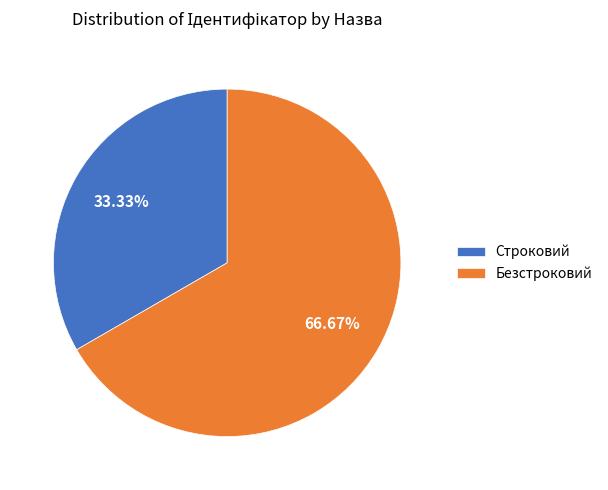

What is the smallest slice in the pie chart?

Строковий